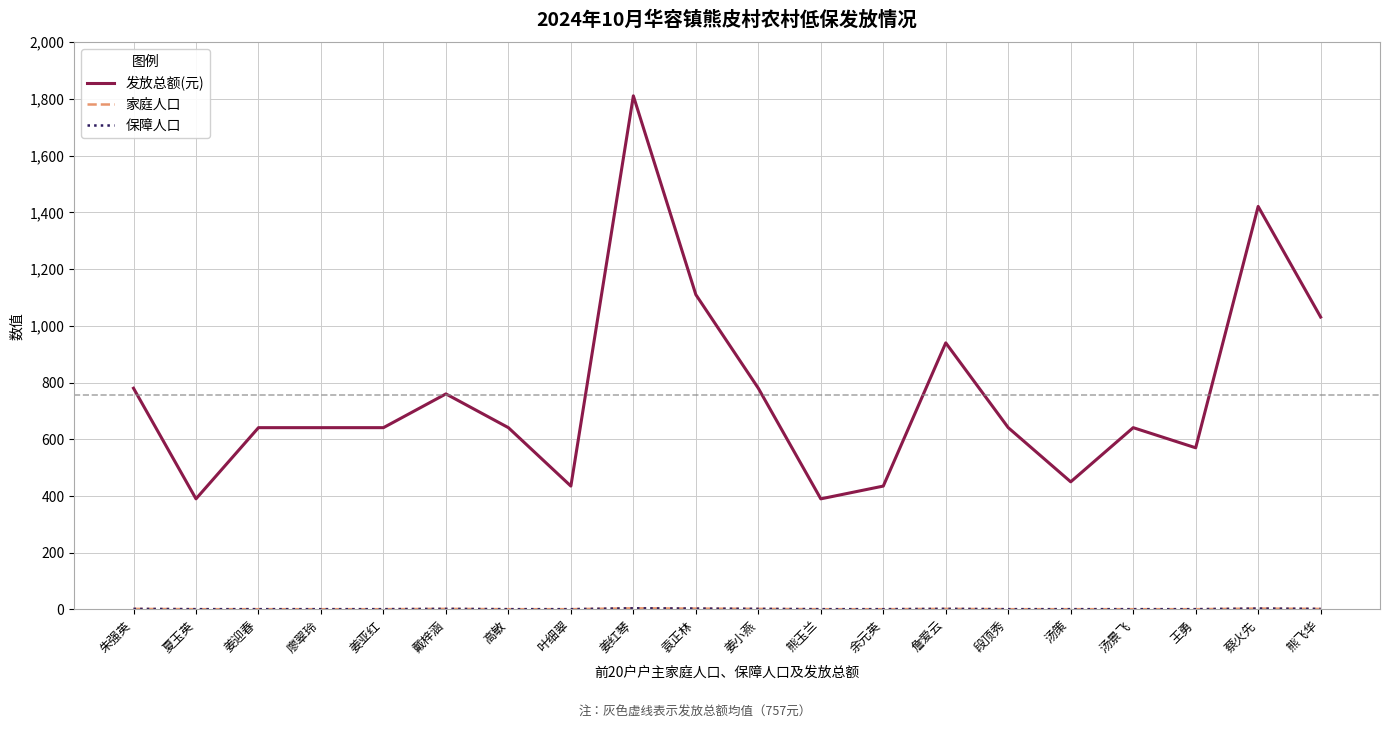

Is this an area chart (filled region under the line)?

No